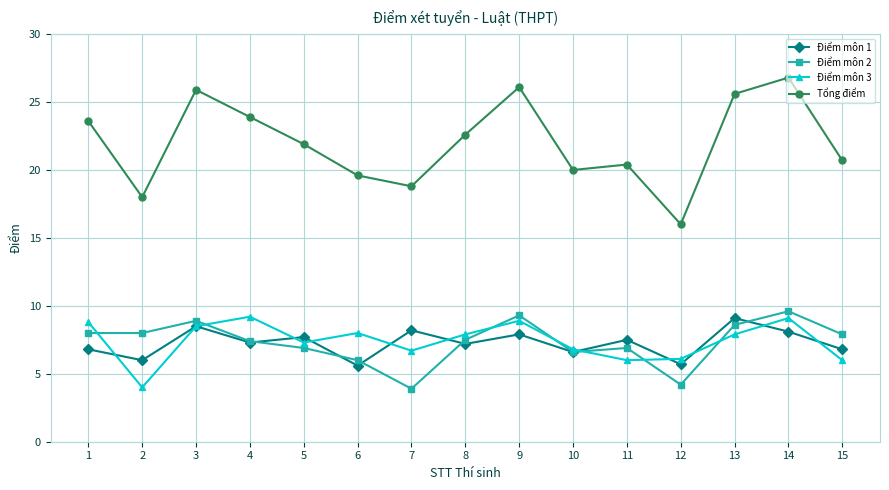

Where does the Điểm môn 2 series first go above 7?

1